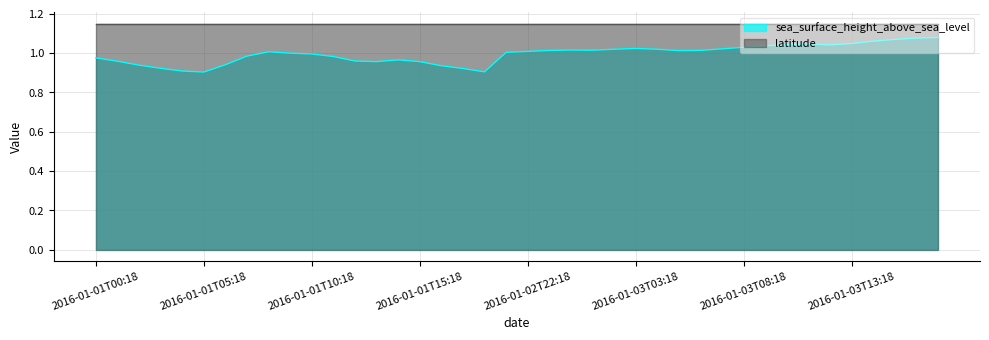

Where is the data nearest to the value 0?

2016-01-01T05:18